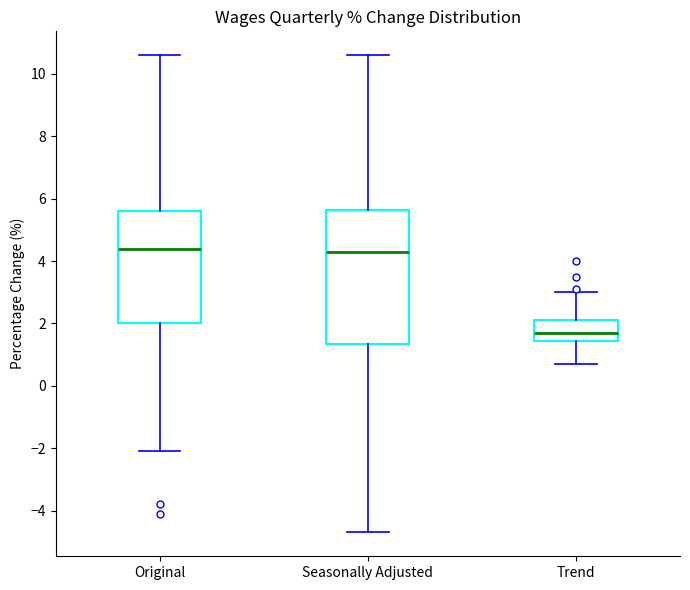

Which box's median line is the lowest?

Trend